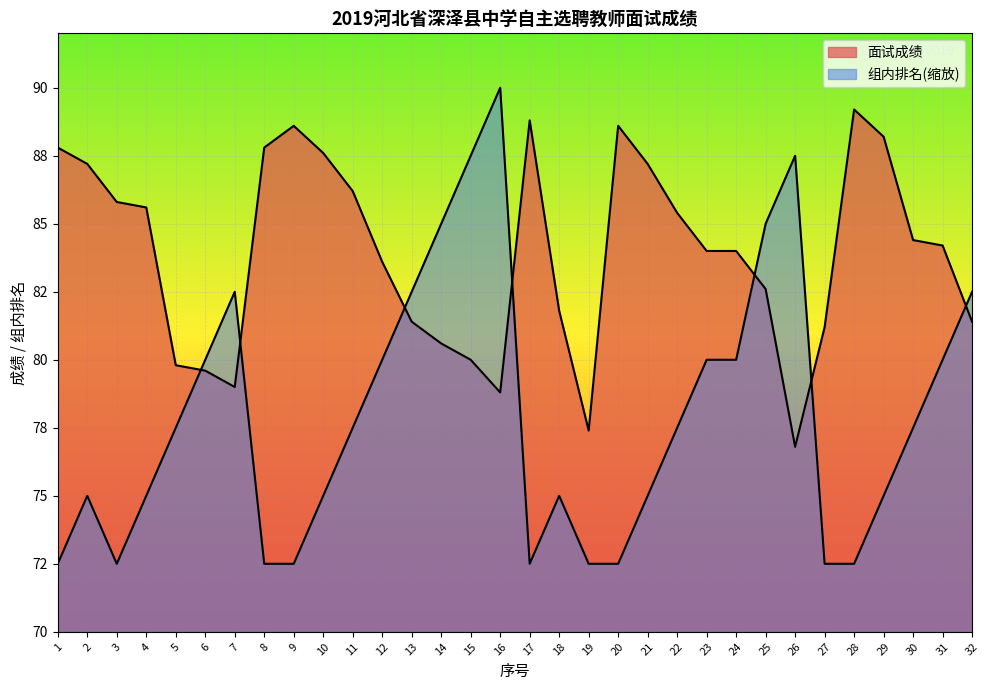

What is the difference between the highest and lowest values at 3?

13.3